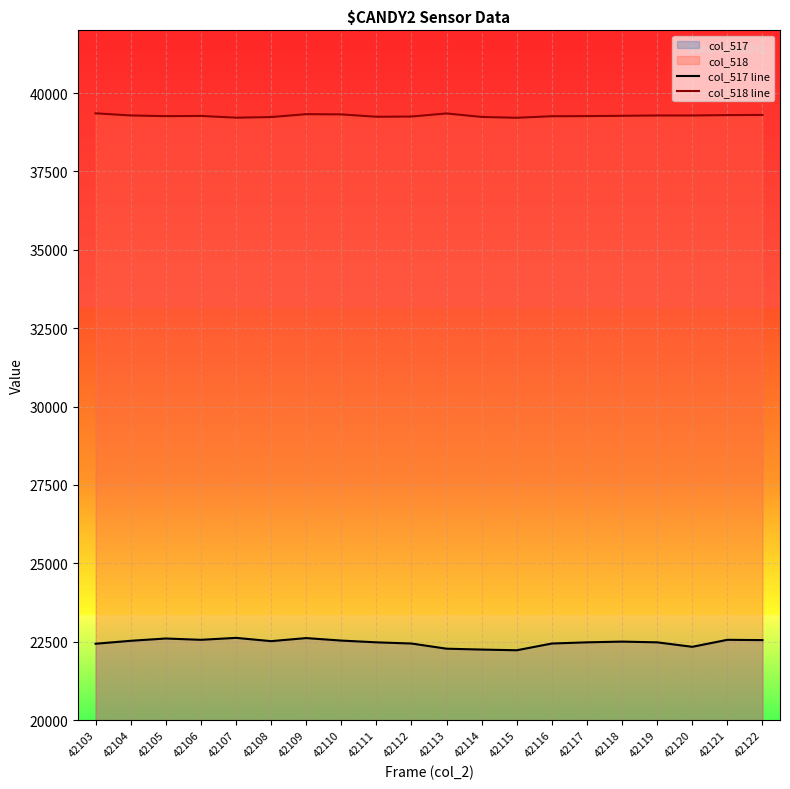

What is the sum of the col_518 line values at 42119 and 42114?

78521